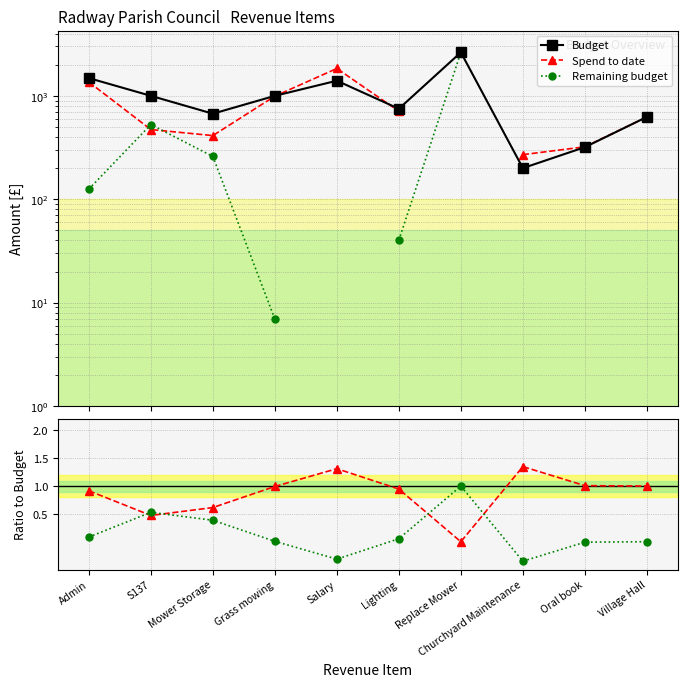

The value of Spend / Budget at Grass mowing is 1.0. True or false?

True